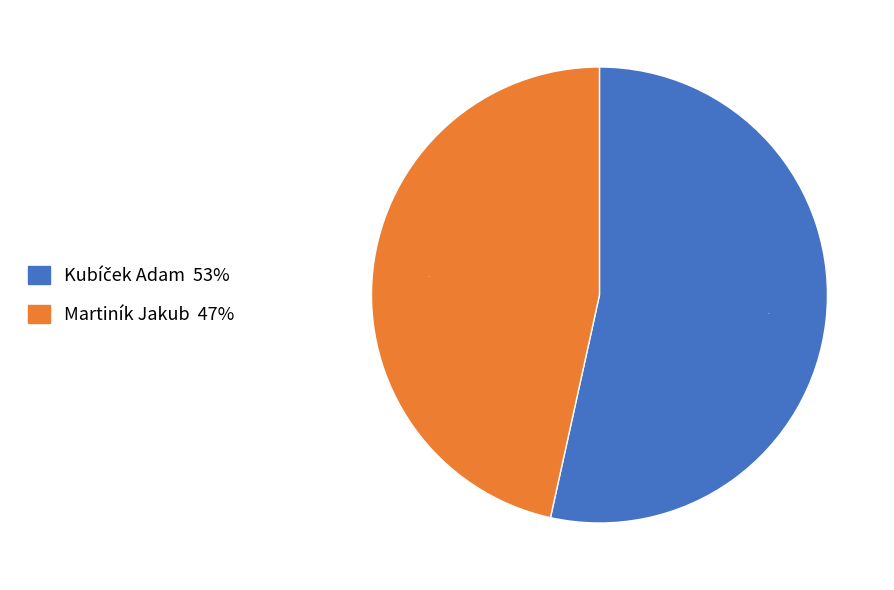

How many segments does this pie chart have?

2